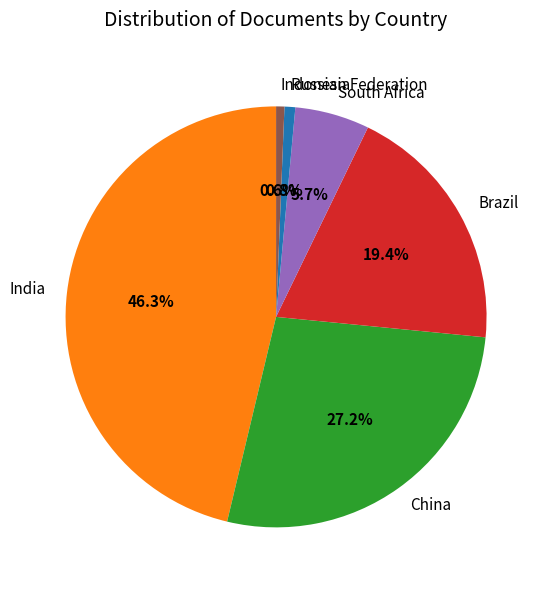

To the nearest percent, what is the difference between the largest and smallest slice percentages?

46%